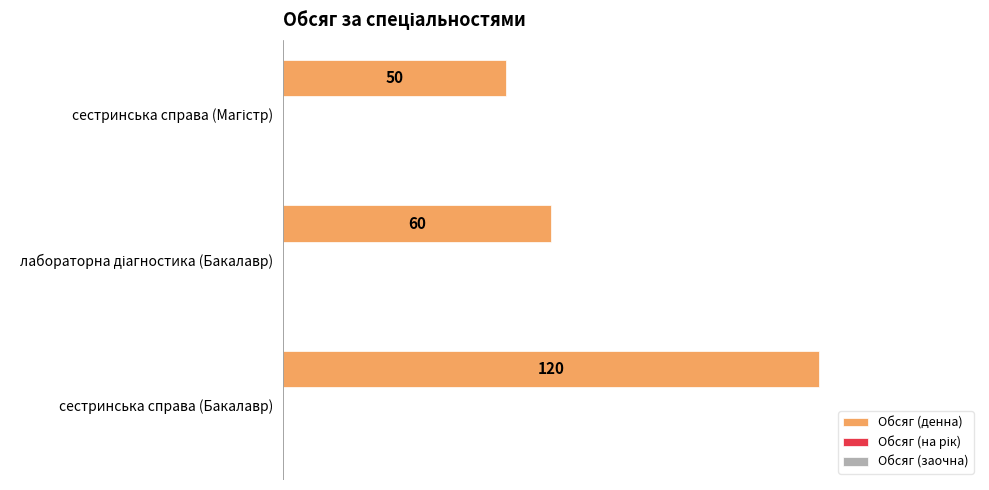

What is the smallest value displayed?

50